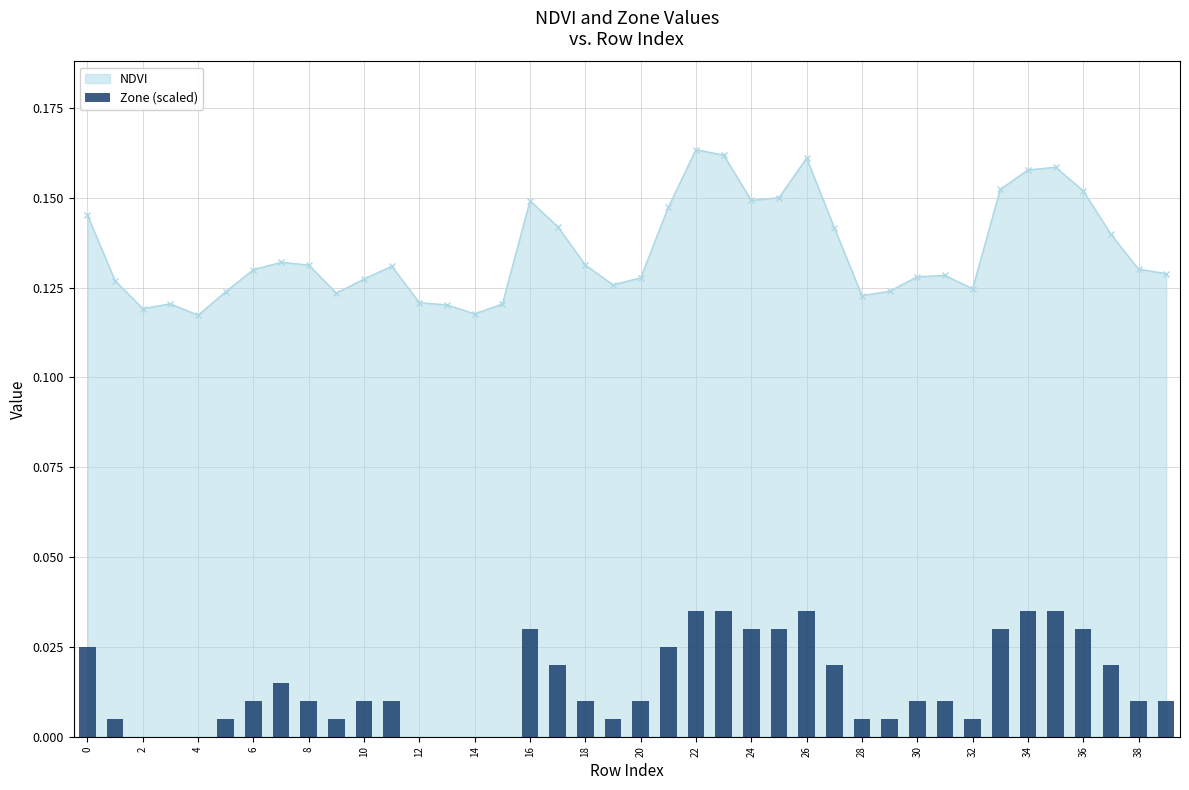

True or false: NDVI has a value of 0.2 at 12.

False